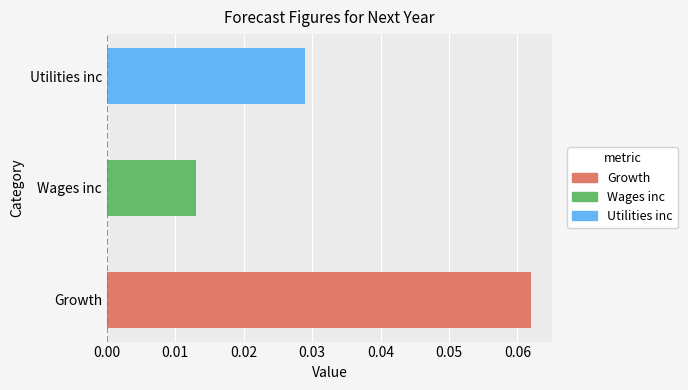

How many distinct data groups are displayed?

1